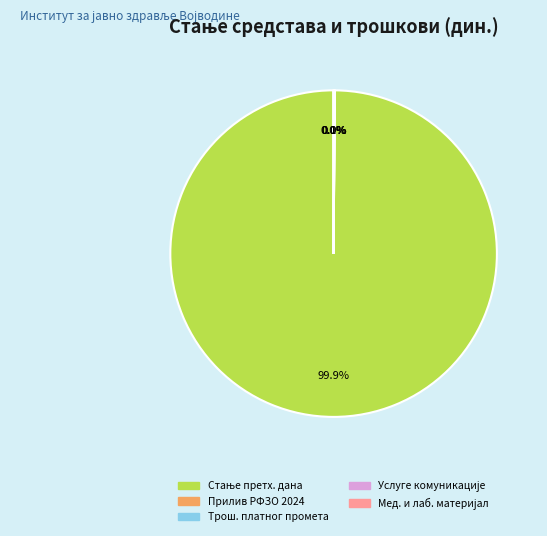

To the nearest percent, what is the average slice percentage?

20%